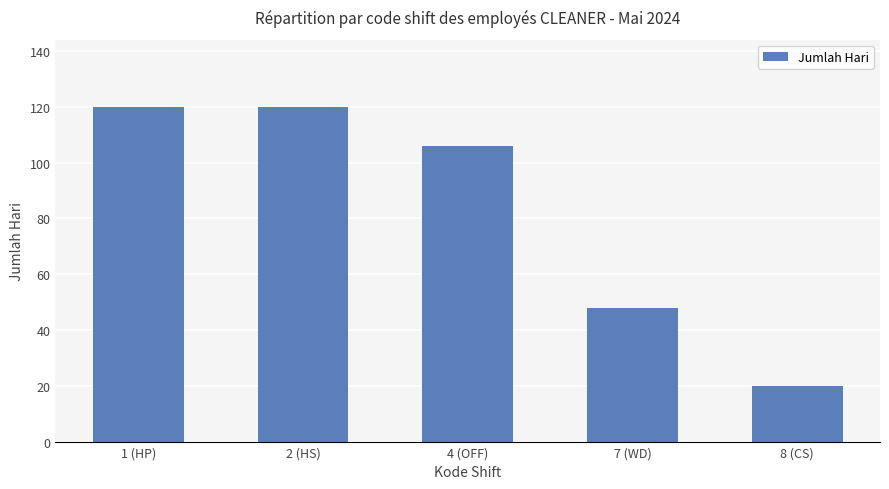

True or false: the data shows 73 at 1 (HP).

False